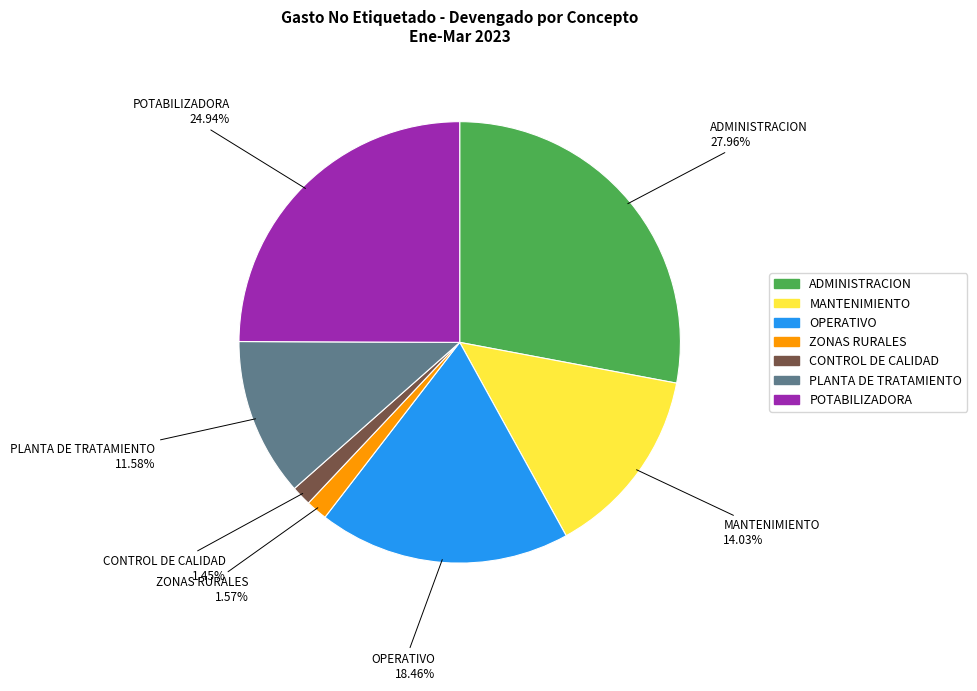

To the nearest percent, what percentage of the pie is ADMINISTRACION?

28%